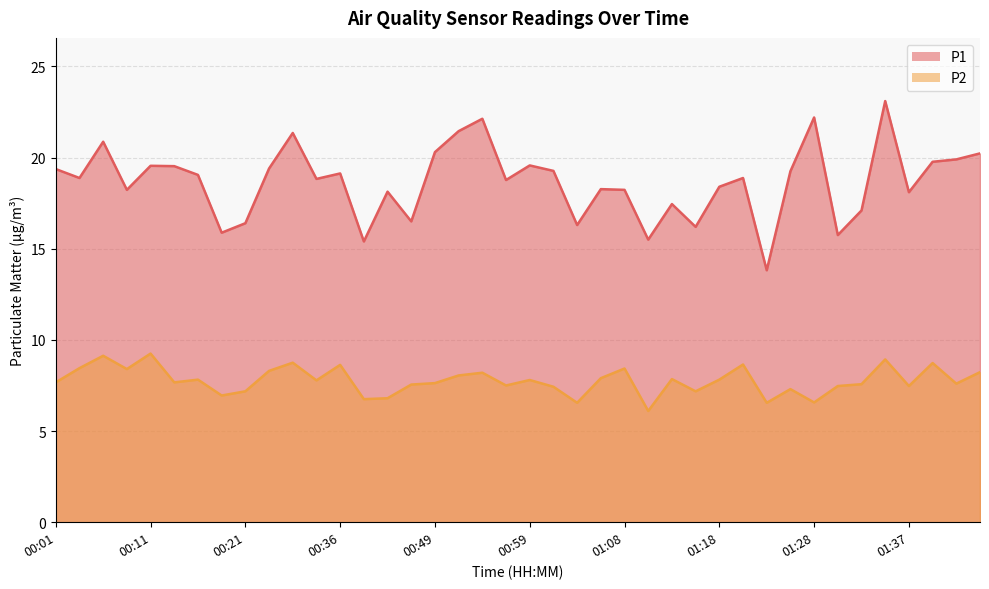

True or false: P2 and P1 intersect in this chart.

False